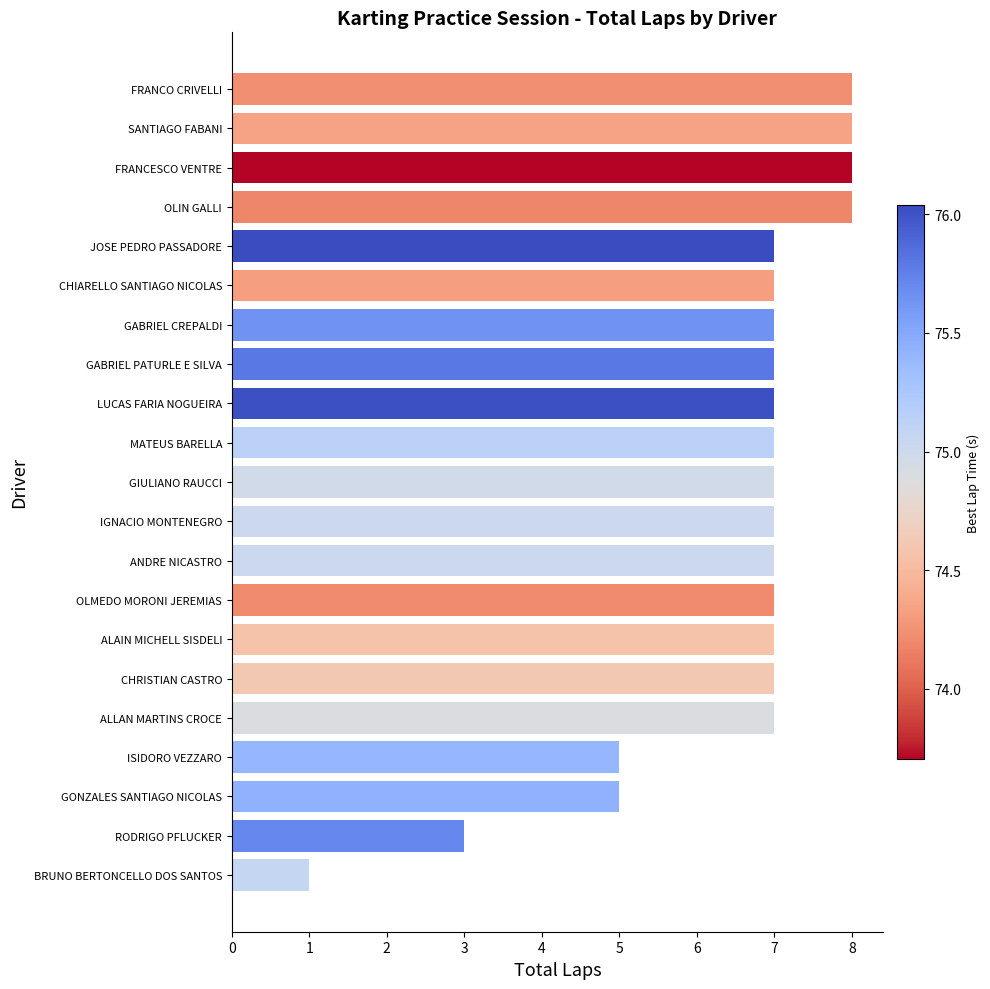

What is the average value?

7